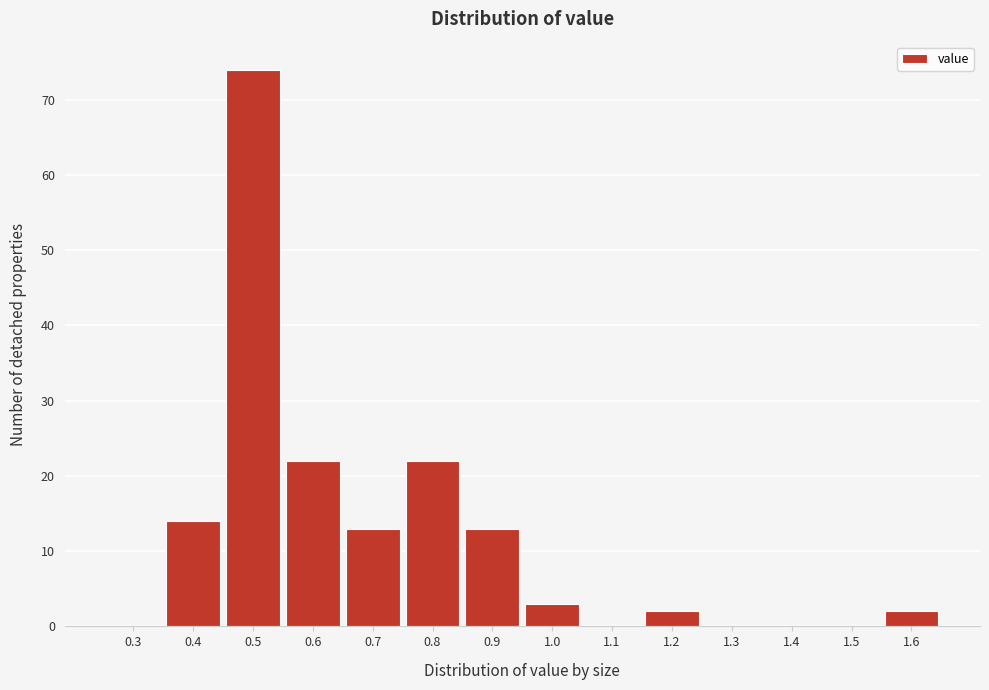

Reading right to left, transcribe all the data shown in this chart.

1.6=2	1.5=0	1.4=0	1.3=0	1.2=2	1.1=0	1.0=3	0.9=13	0.8=22	0.7=13	0.6=22	0.5=74	0.4=14	0.3=0